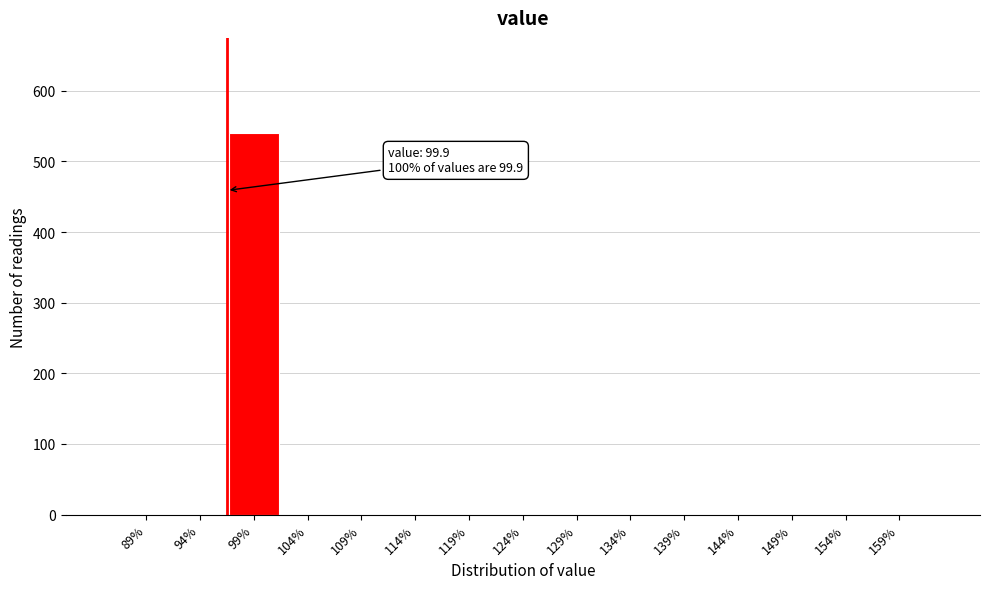

Reading left to right, extract all data points from this chart.

89%=0	94%=0	99%=540	104%=0	109%=0	114%=0	119%=0	124%=0	129%=0	134%=0	139%=0	144%=0	149%=0	154%=0	159%=0